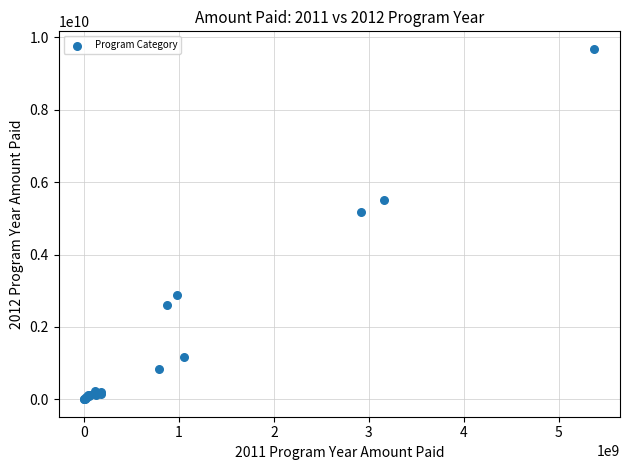

What Y value in the scatter plot is closest to 4842476949?

5168778814.9